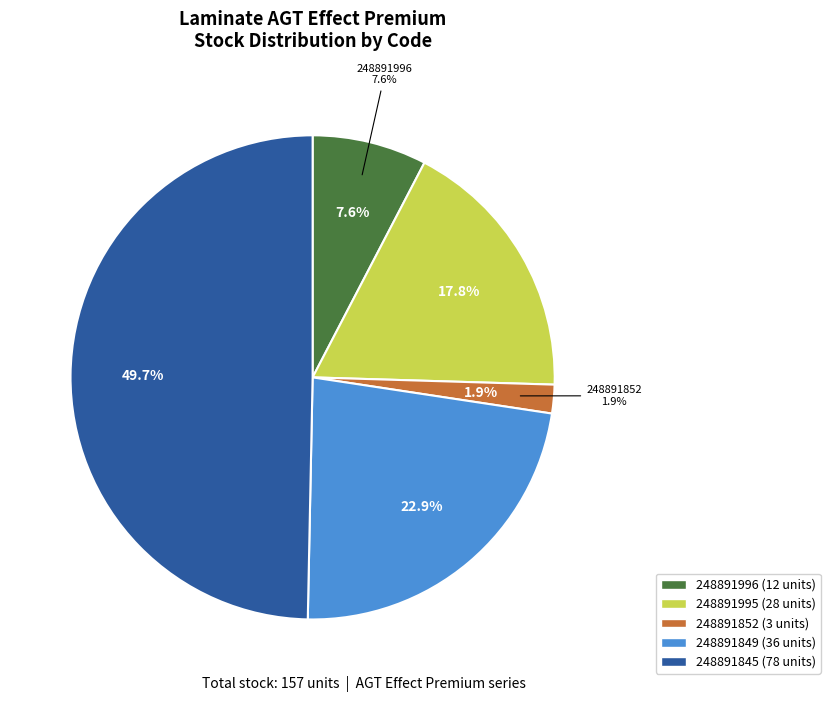

What is the change in value from 248891852 to 248891845?

+75